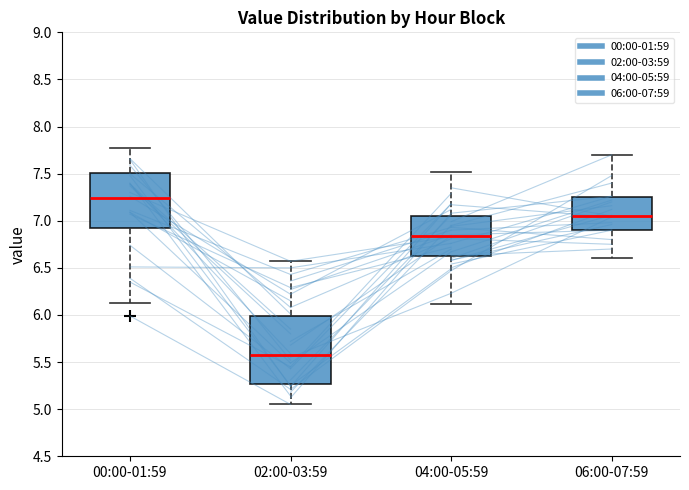

Reading left to right, transcribe this box plot: for each box, give where its median line is, the range the box spans, and where its two whiskers end, as read against the y-axis. The values are not printed on the chart, so give them approximately, as read against the axis.

00:00-01:59: median 7.25, box 6.90 to 7.50, whiskers 6.15 to 7.75
02:00-03:59: median 5.55, box 5.25 to 6.00, whiskers 5.05 to 6.55
04:00-05:59: median 6.85, box 6.60 to 7.05, whiskers 6.10 to 7.50
06:00-07:59: median 7.05, box 6.90 to 7.25, whiskers 6.60 to 7.70